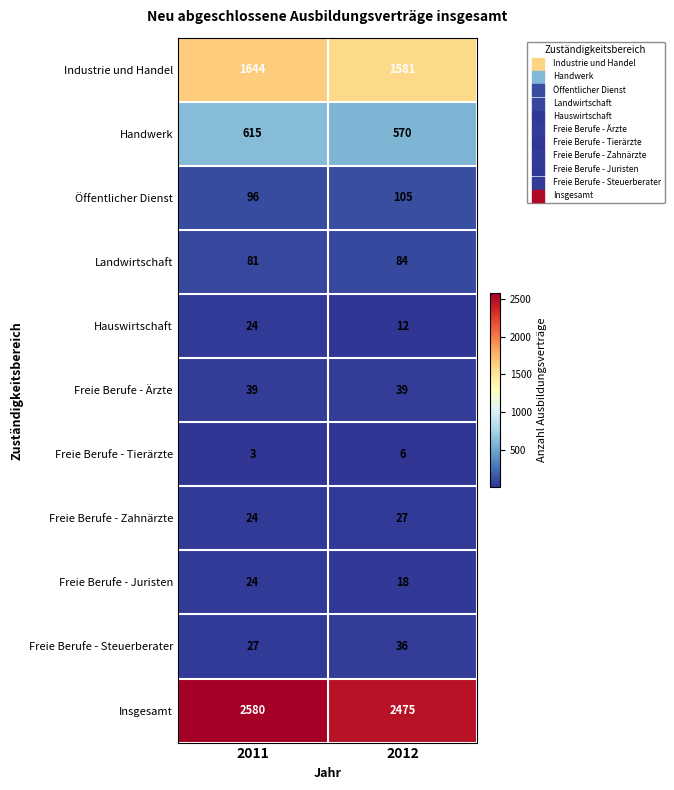

Reading right to left, extract all data points from this chart.

Industrie und Handel: 1581	1644
Handwerk: 570	615
Öffentlicher Dienst: 105	96
Landwirtschaft: 84	81
Hauswirtschaft: 12	24
Freie Berufe - Ärzte: 39	39
Freie Berufe - Tierärzte: 6	3
Freie Berufe - Zahnärzte: 27	24
Freie Berufe - Juristen: 18	24
Freie Berufe - Steuerberater: 36	27
Insgesamt: 2475	2580